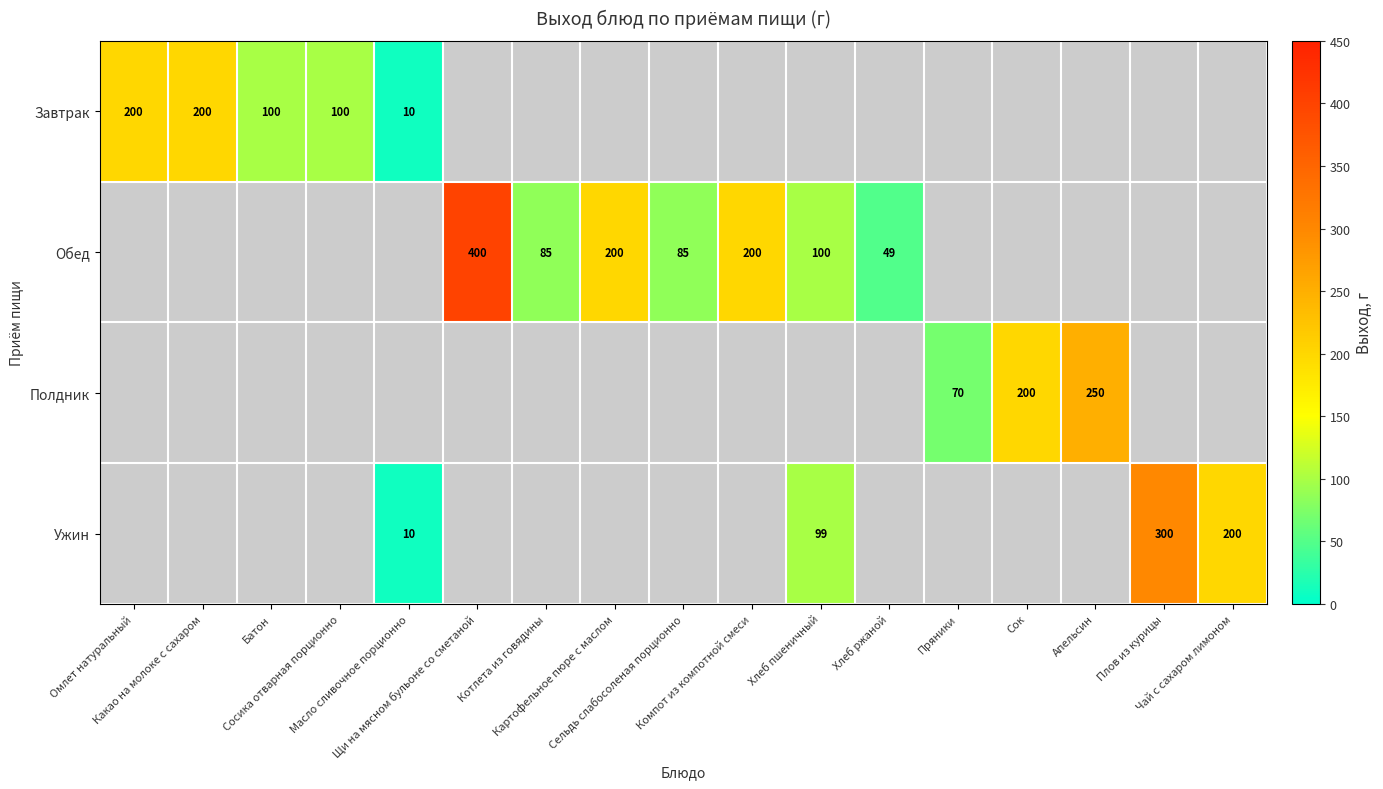

Where does the Обед series first go above 100?

Щи на мясном бульоне со сметаной